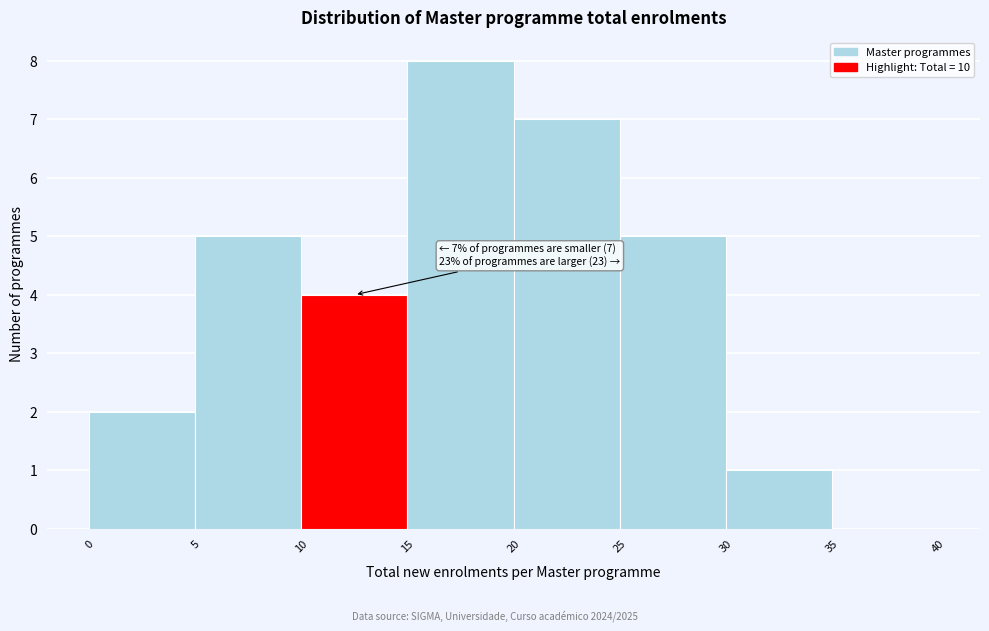

Over which range of the x-axis is the bar tallest?

15 to 20